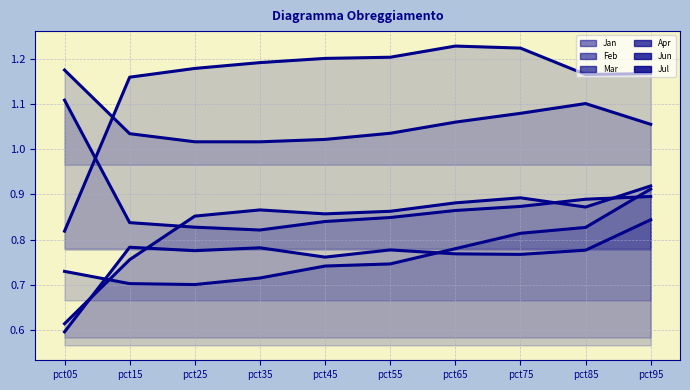

What are all the series names shown in the legend?

Jan, Feb, Mar, Apr, Jun, Jul